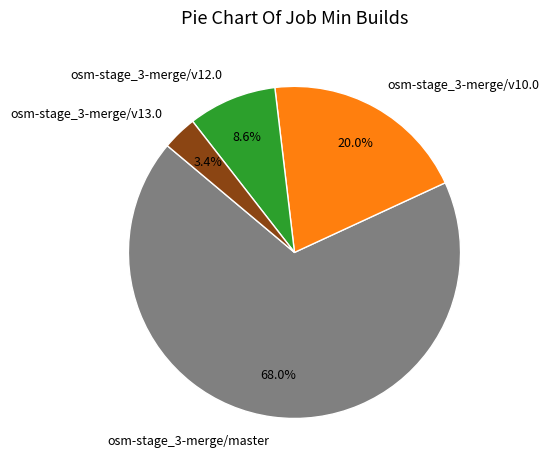

How much of the chart is everything except osm-stage_3-merge/v12.0?

91.4%